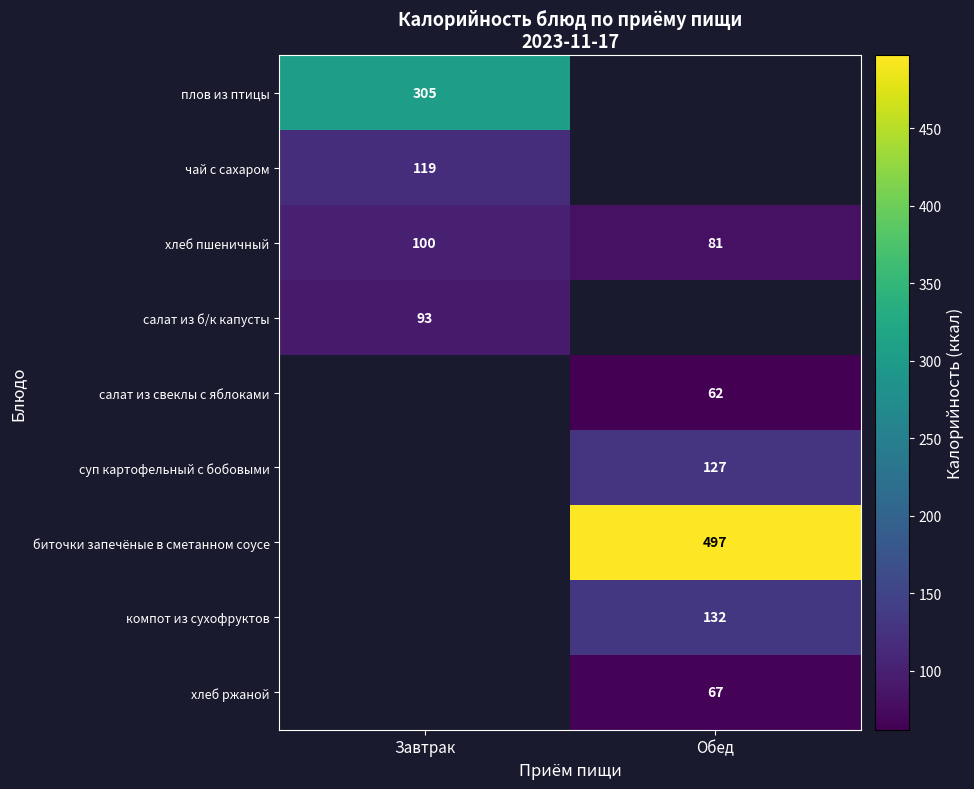

Is the value of салат из свеклы с яблоками at Обед greater than the value of хлеб пшеничный at Обед?

No